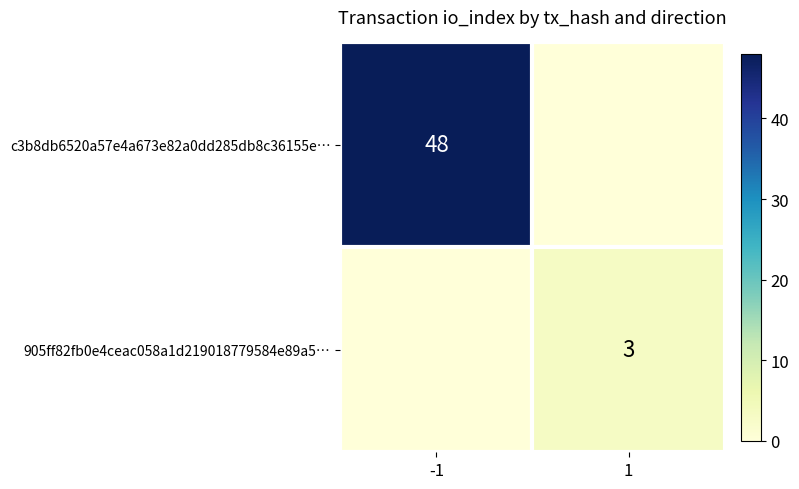

True or false: 905ff82fb0e4ceac058a1d219018779584e89a5… has a value of 3 at 1.

True